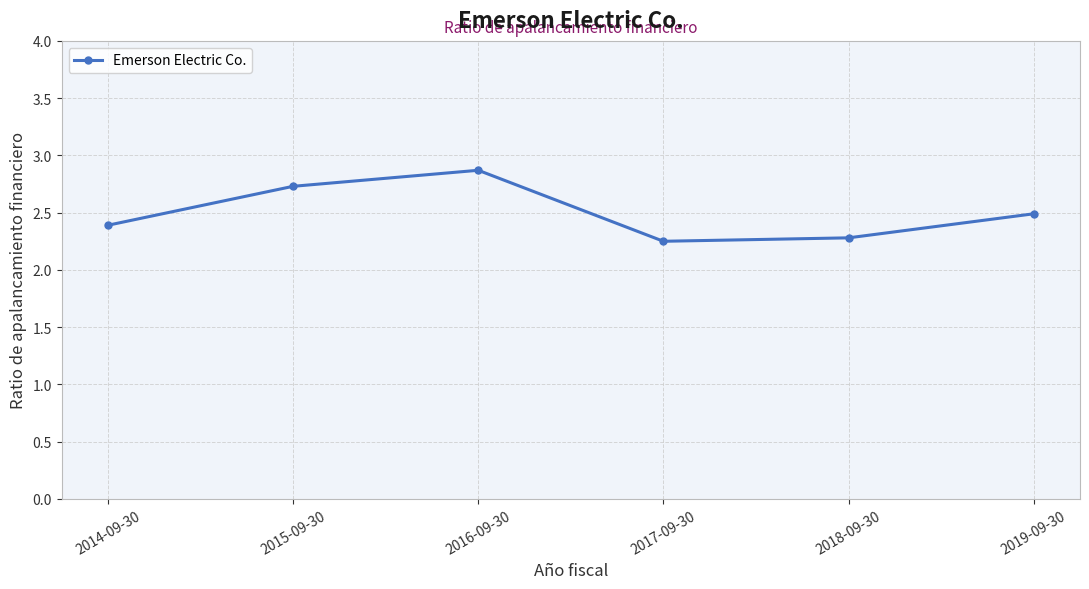

Which has a higher value, 2014-09-30 or 2015-09-30?

2015-09-30